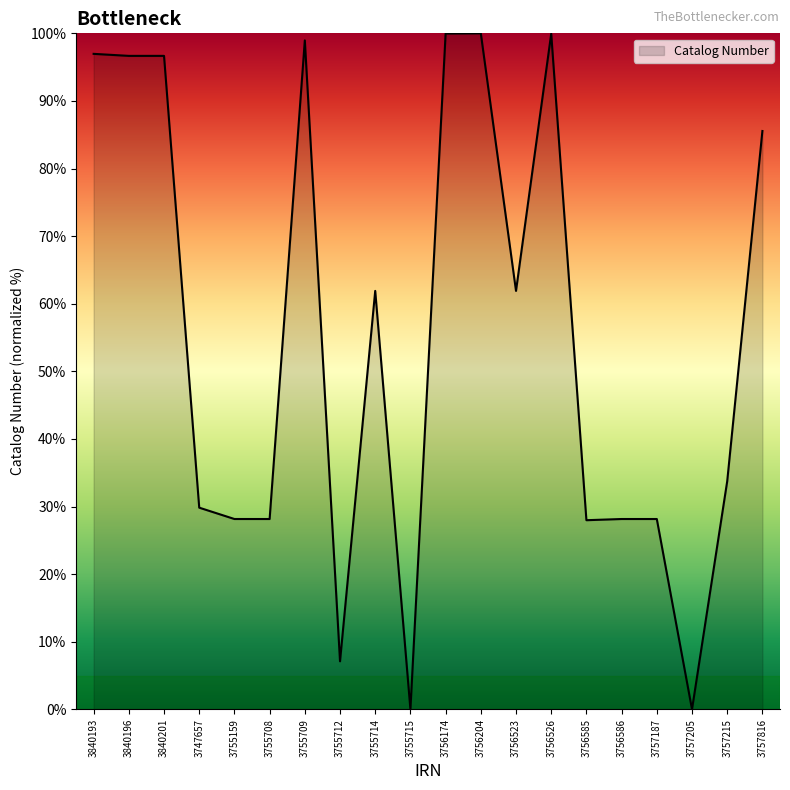

True or false: the data shows 100.0 at 3756174.

True